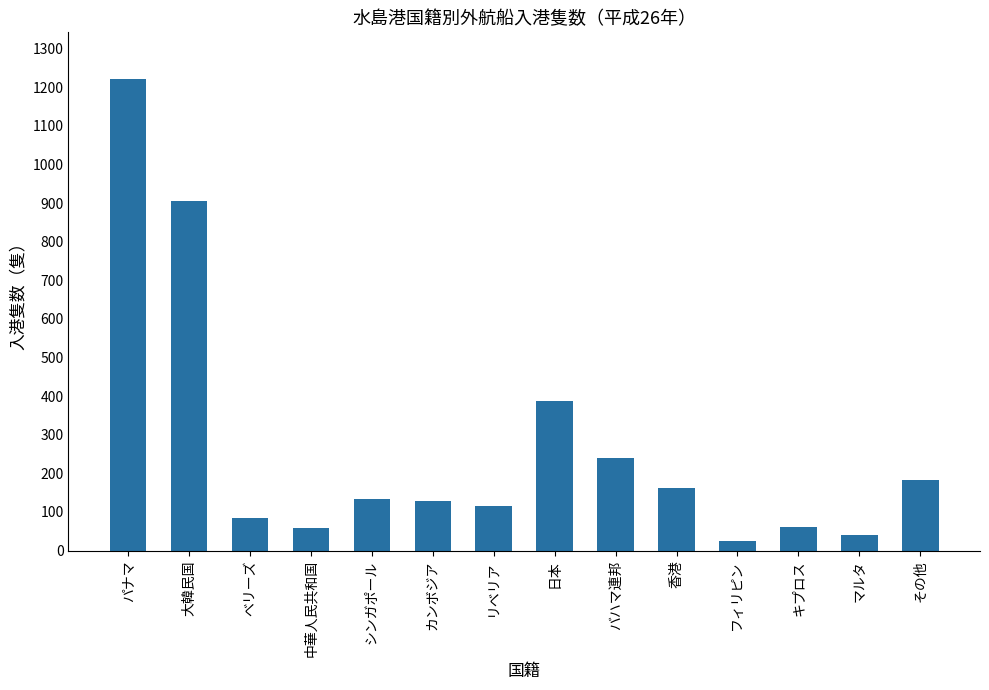

What is the smallest value displayed?

26